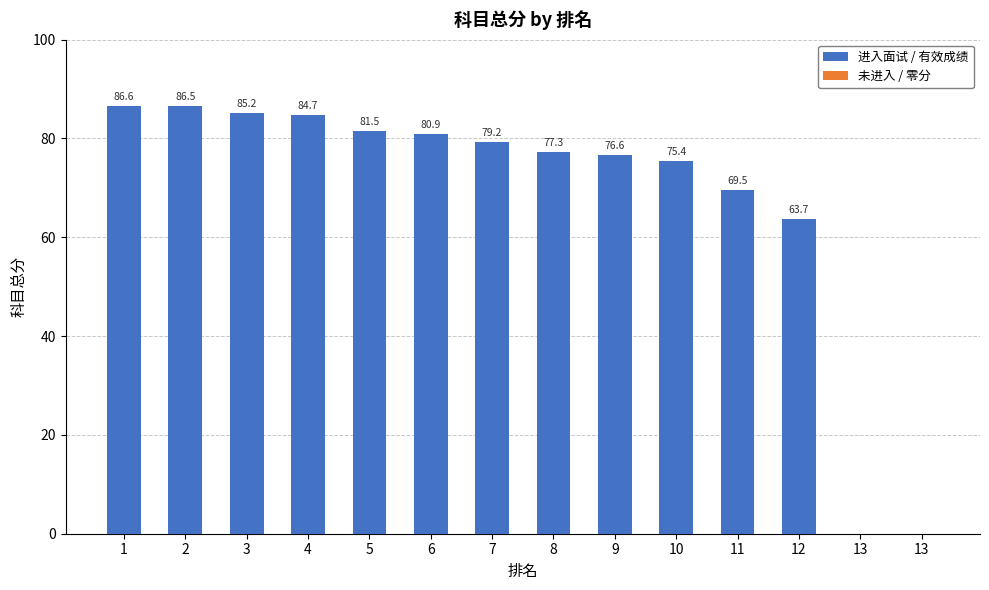

Reading left to right, what are all the values shown in this chart?

1=86.6	2=86.5	3=85.2	4=84.7	5=81.5	6=80.9	7=79.2	8=77.3	9=76.6	10=75.4	11=69.5	12=63.7	13=0.0	13=0.0